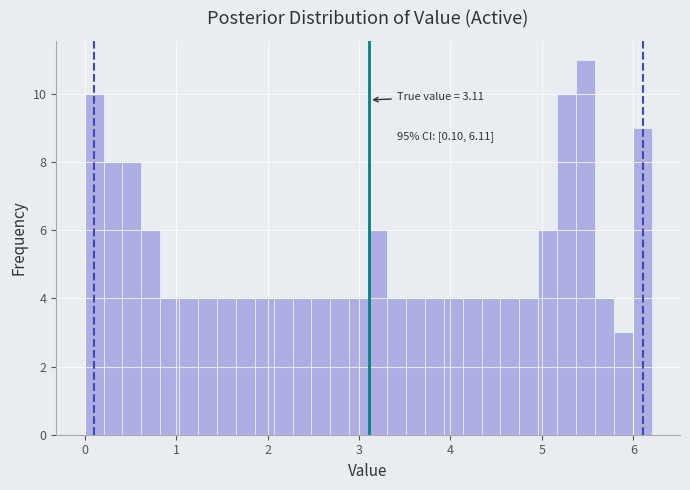

Read against the x-axis, roughly where is the centre of the tallest bar?

5.5